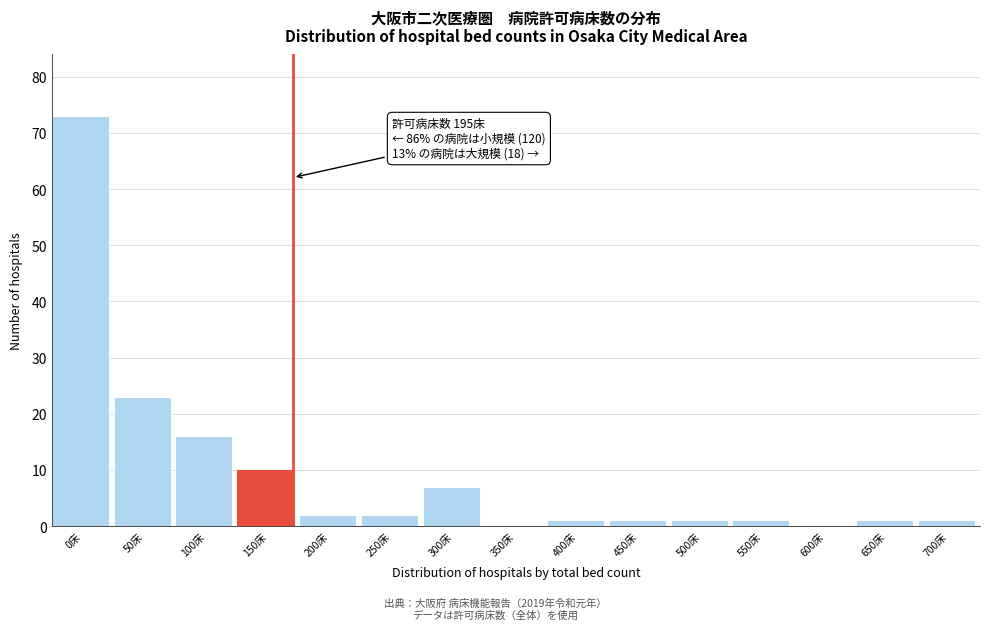

Reading left to right, transcribe all the data shown in this chart.

0床=73	50床=23	100床=16	150床=10	200床=2	250床=2	300床=7	350床=0	400床=1	450床=1	500床=1	550床=1	600床=0	650床=1	700床=1